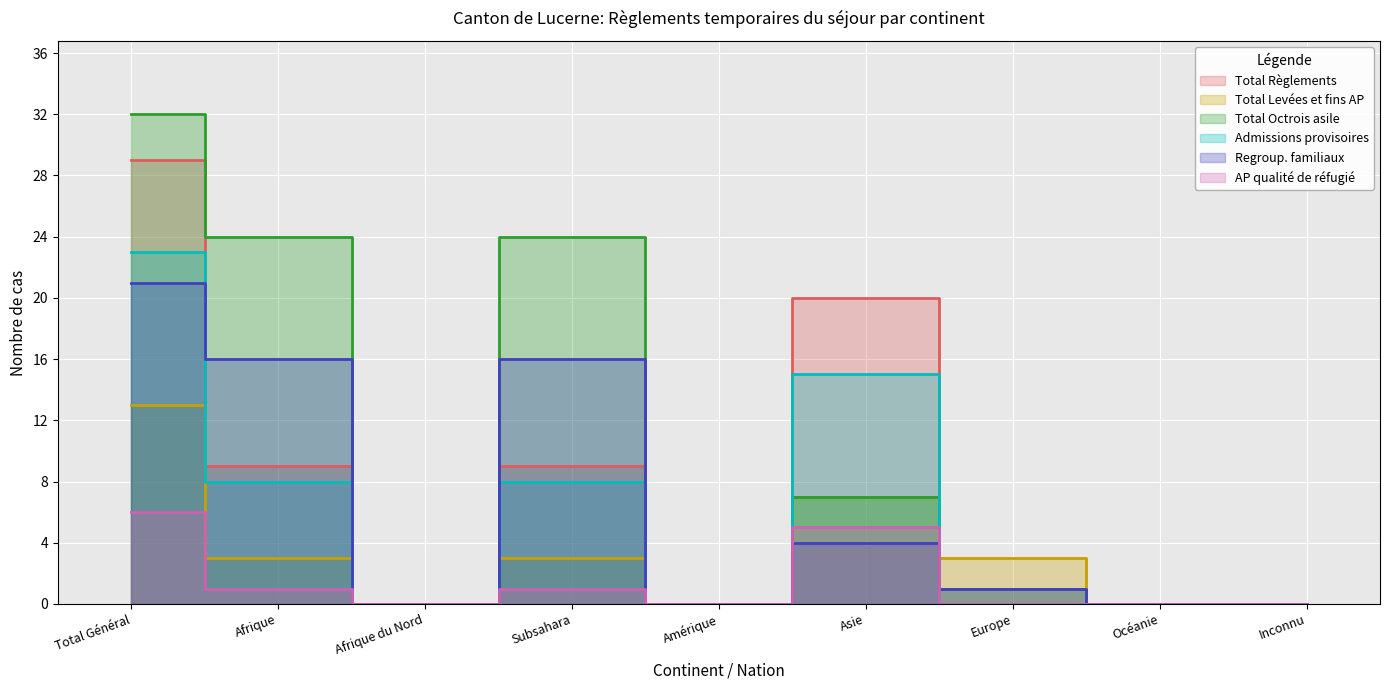

Is the value of Total Levées et fins AP at Total Général greater than the value of Regroup. familiaux at Subsahara?

No